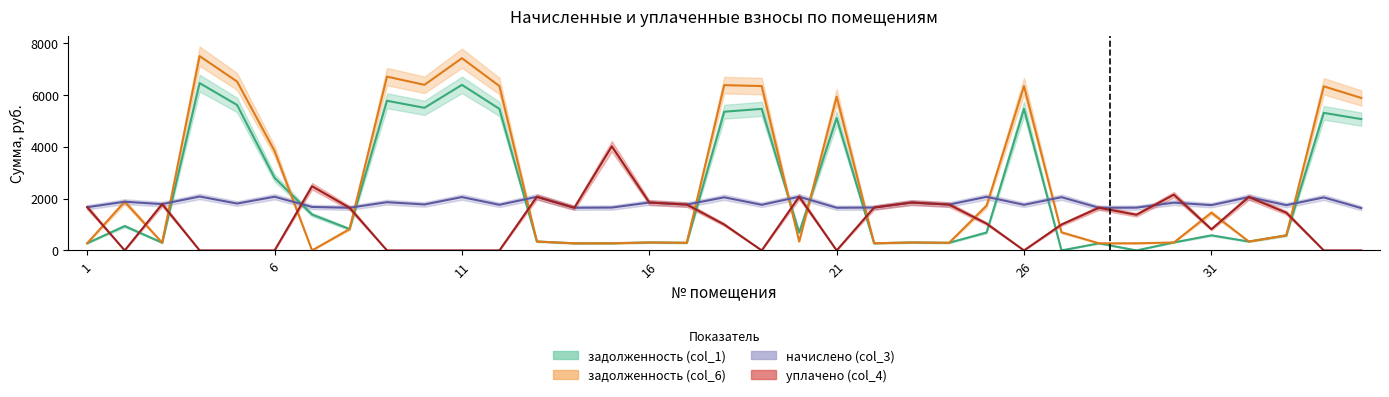

True or false: начислено (col_3) and уплачено (col_4) intersect in this chart.

True